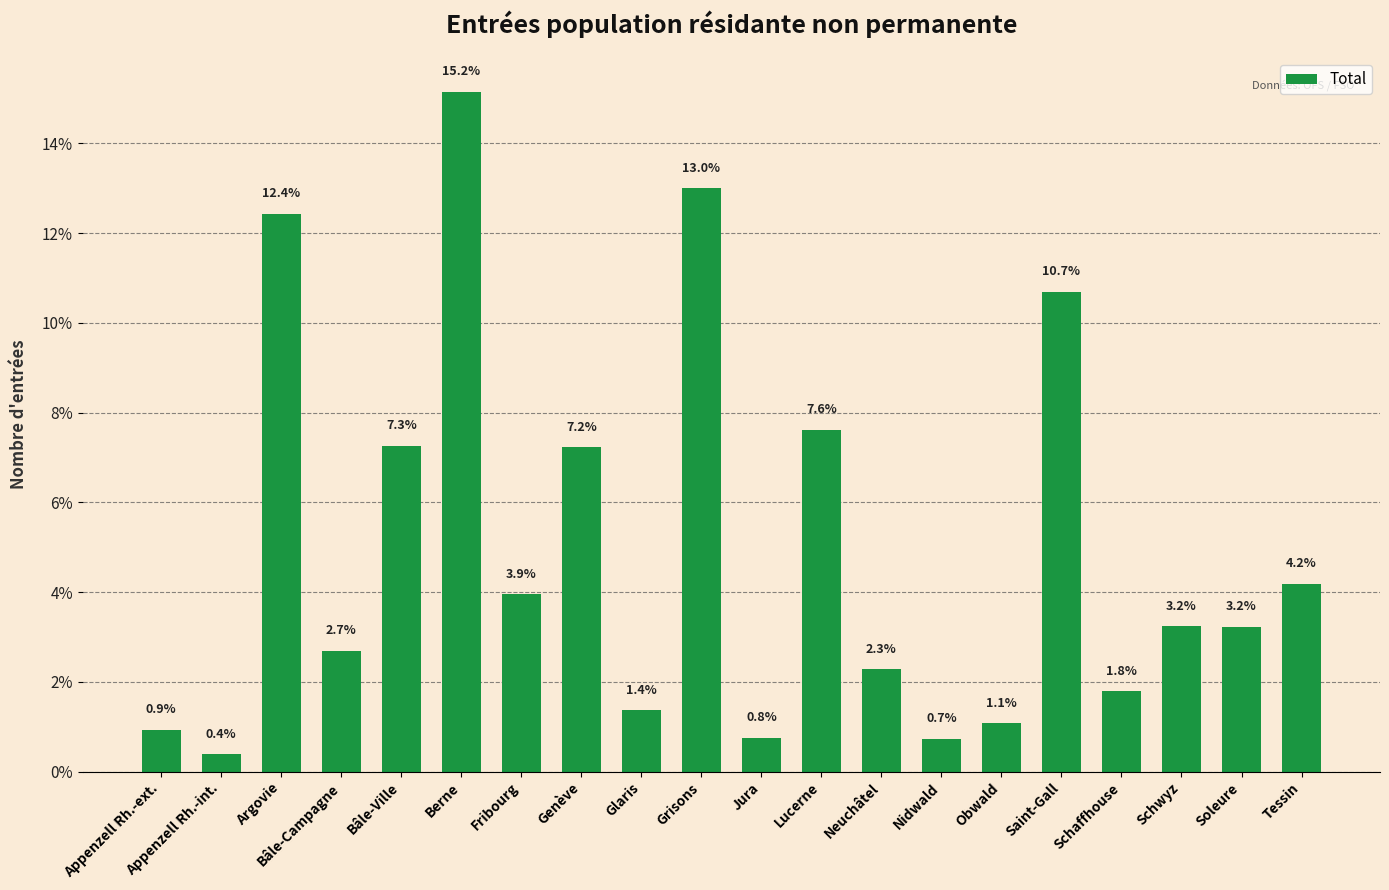

Reading left to right, transcribe all the data shown in this chart.

Appenzell Rh.-ext.=0.9	Appenzell Rh.-int.=0.4	Argovie=12.4	Bâle-Campagne=2.7	Bâle-Ville=7.3	Berne=15.2	Fribourg=3.9	Genève=7.2	Glaris=1.4	Grisons=13.0	Jura=0.8	Lucerne=7.6	Neuchâtel=2.3	Nidwald=0.7	Obwald=1.1	Saint-Gall=10.7	Schaffhouse=1.8	Schwyz=3.2	Soleure=3.2	Tessin=4.2